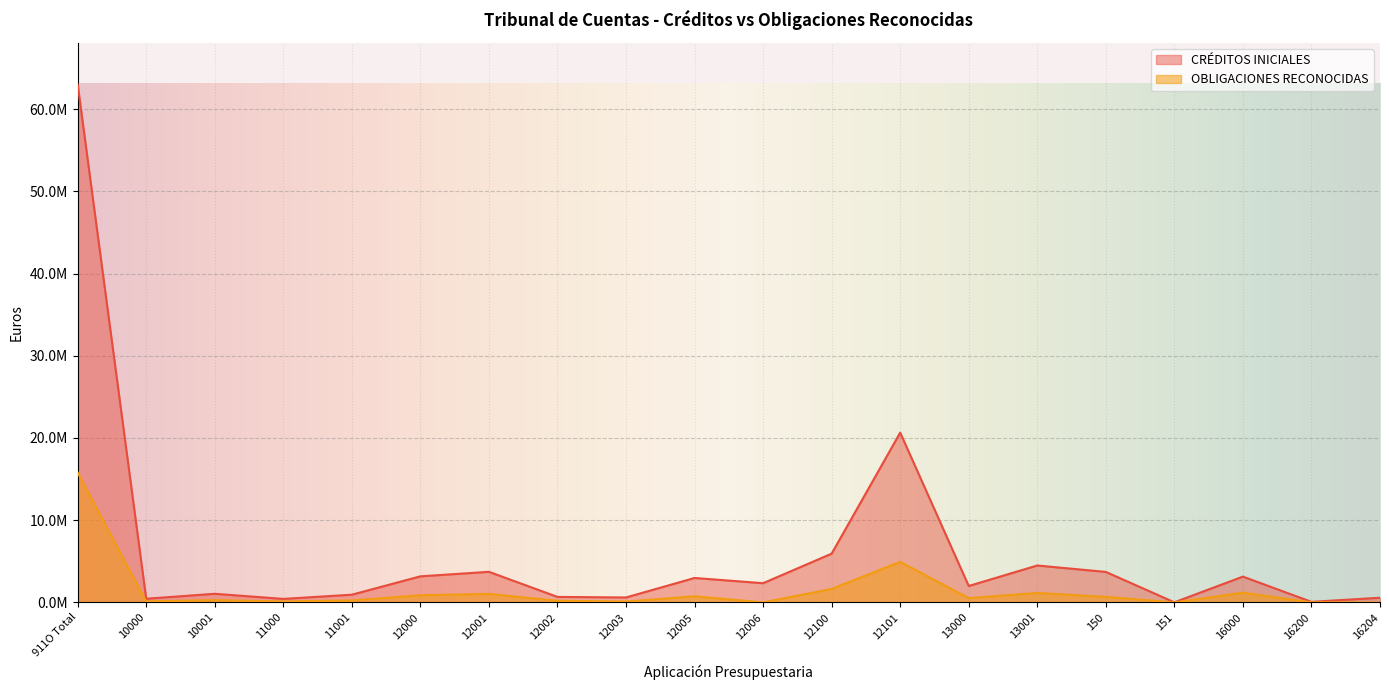

What is the difference between the maximum and minimum values in the CRÉDITOS INICIALES series?

63001070.0